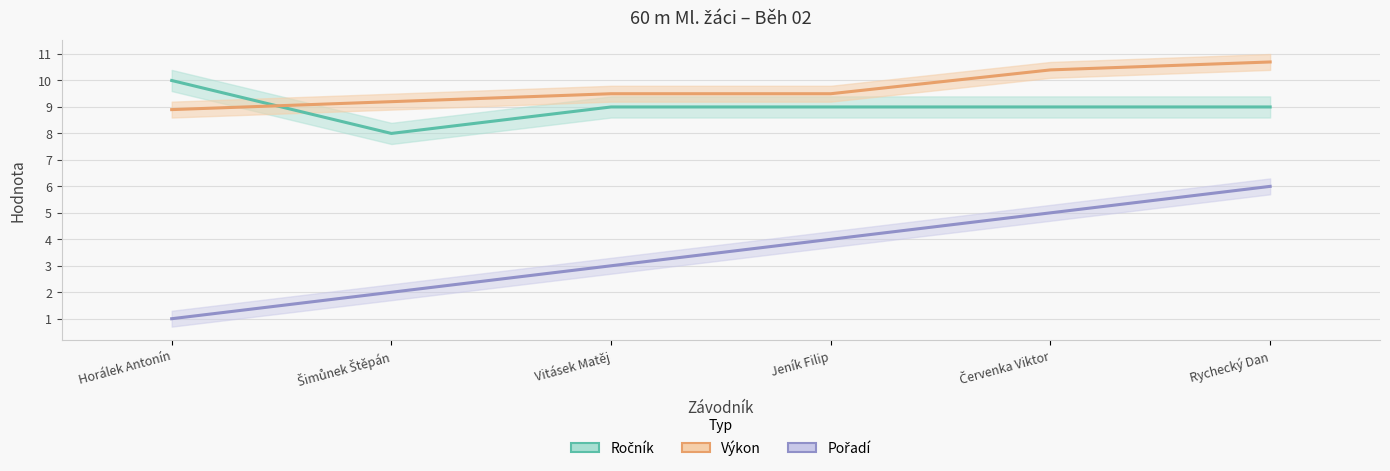

The value of Ročník at Vitásek Matěj is 9.0. True or false?

True